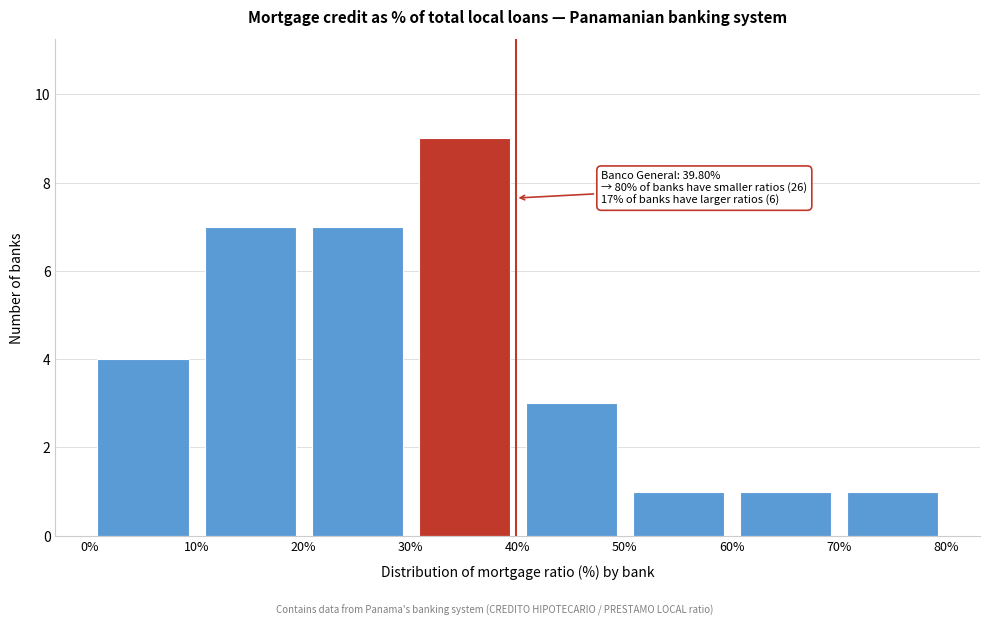

Over which range of the x-axis is the bar tallest?

30% to 40%